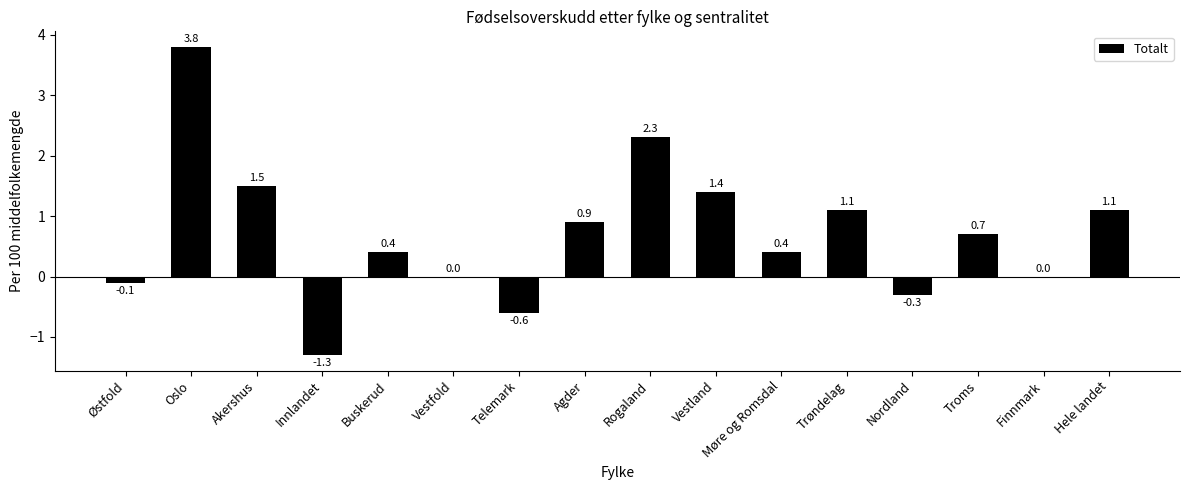

Where is the data nearest to the value 1?

Agder